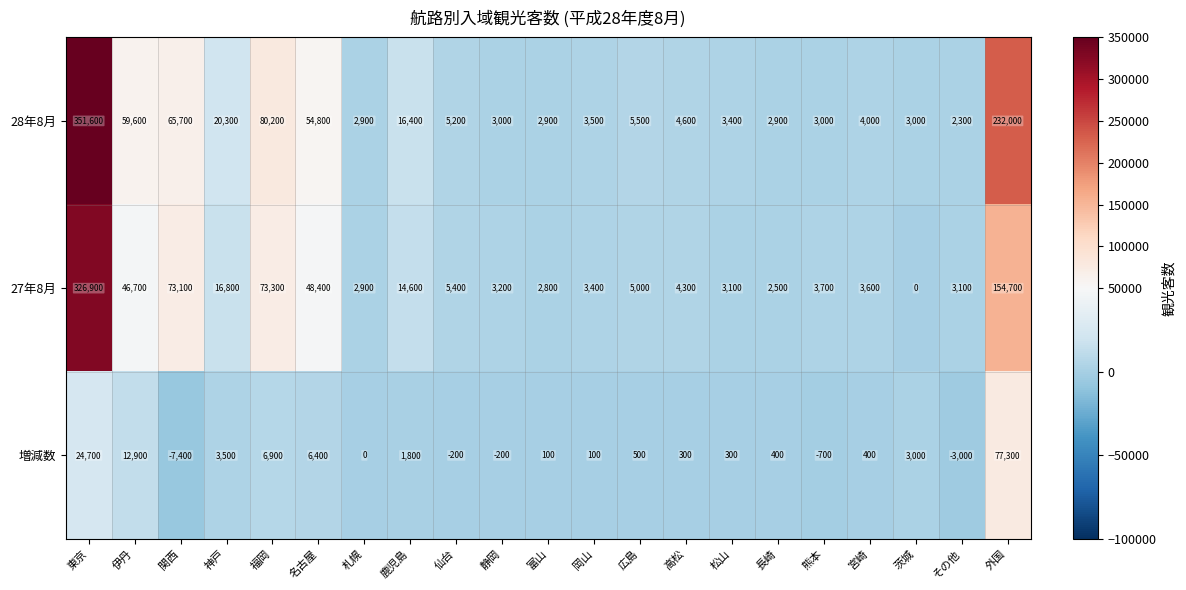

How many series are shown in this chart?

3